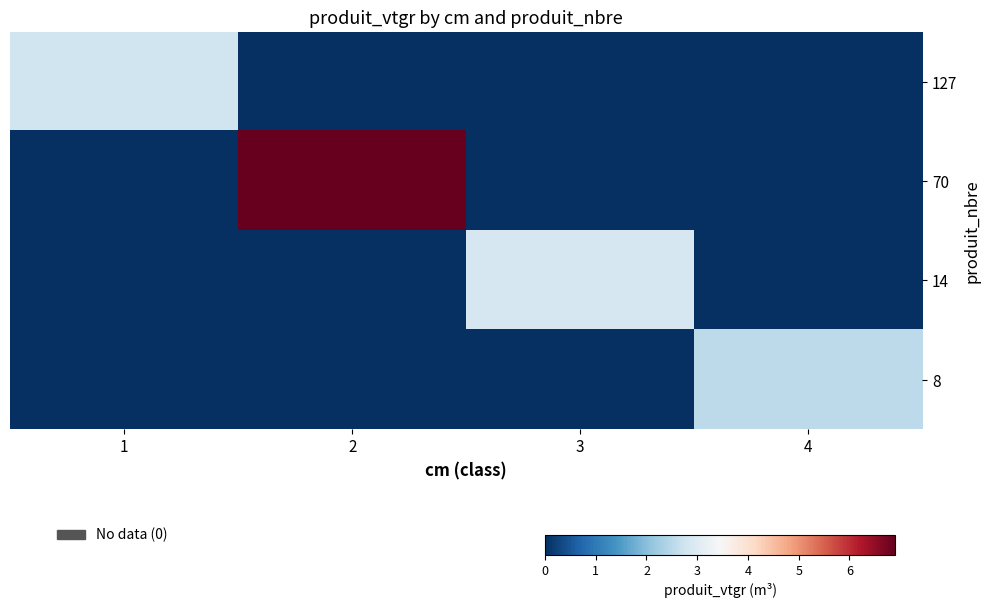

At which category is the sum across all series the highest?

2